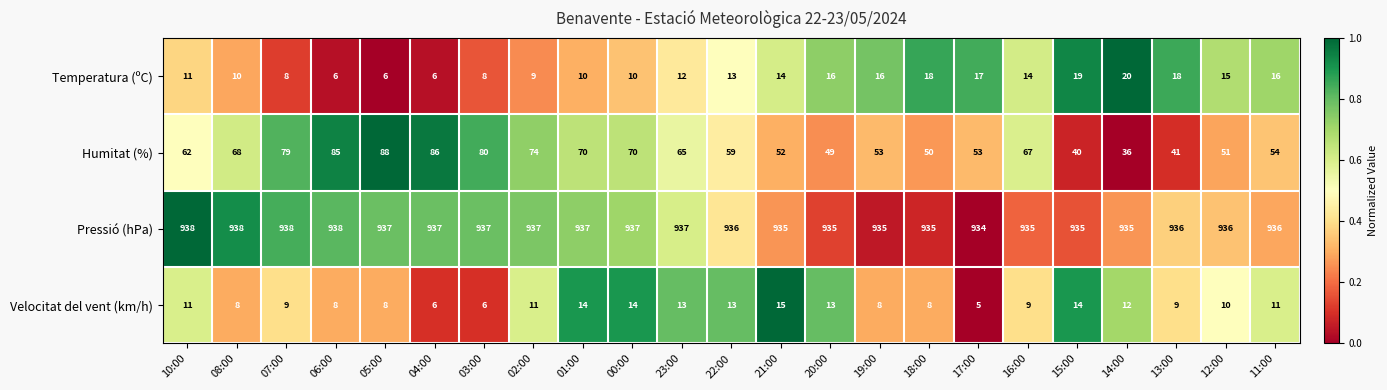

Rank the series at 17:00 from highest to lowest value.

Pressió (hPa), Humitat (%), Temperatura (ºC), Velocitat del vent (km/h)